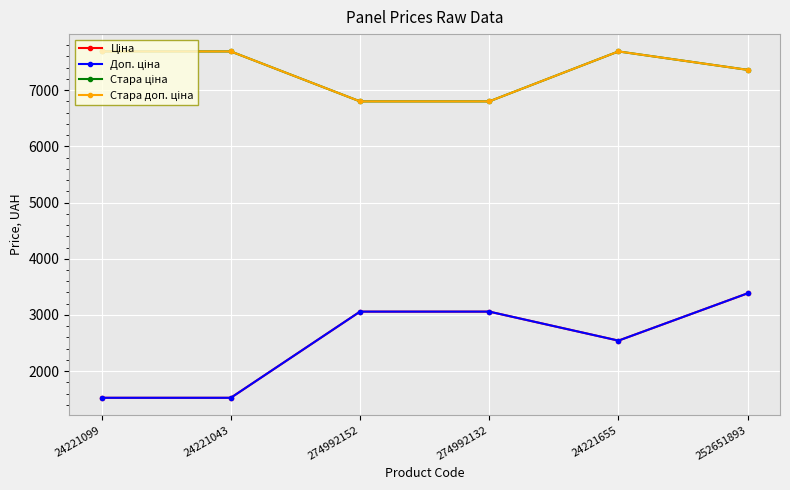

The Стара ціна series shows 11056.9 at 24221099. True or false?

False